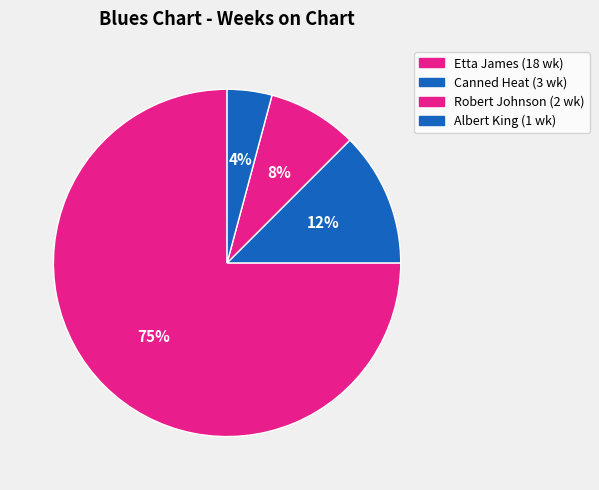

Rank the categories by value from lowest to highest.

Albert King - I'll Play the Blues for You, Pts. 1 & 2, Robert Johnson - 32-20 Blues, Canned Heat - On the Road Again, Etta James - I Just Want to Make Love to You